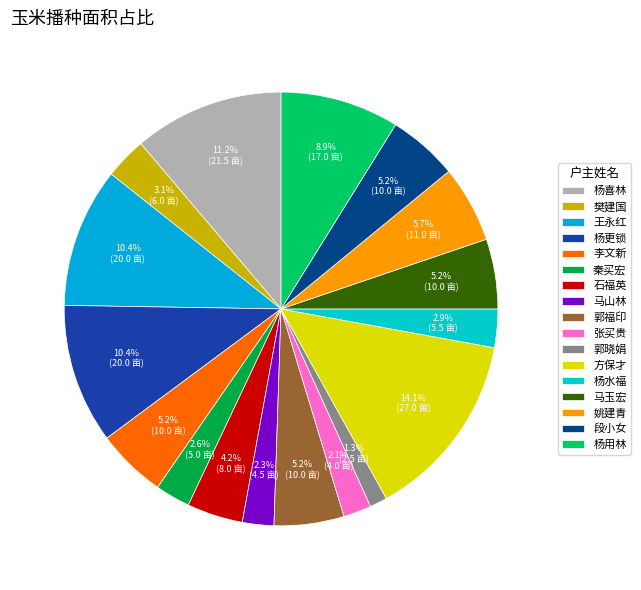

Count the number of slices in the pie.

17